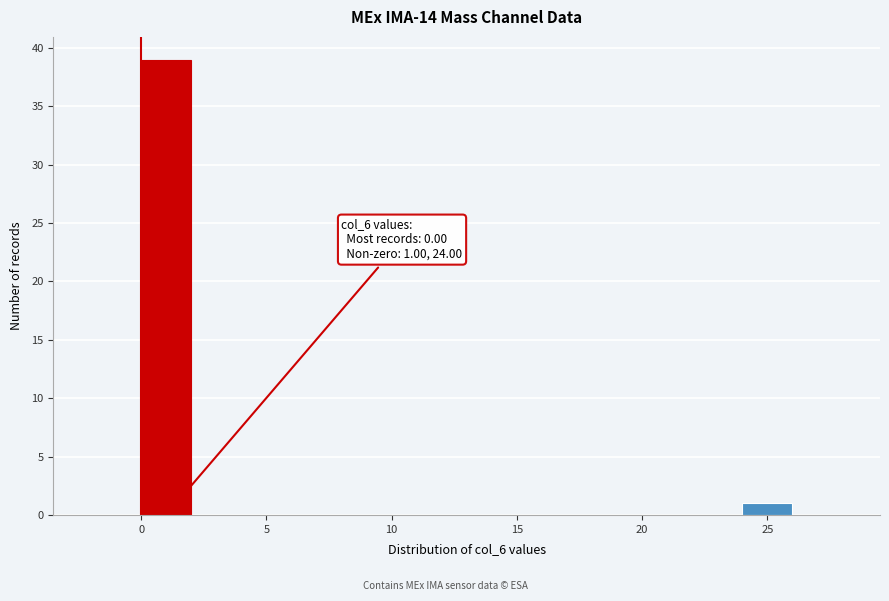

Over which range of the x-axis is the bar tallest?

0 to 2